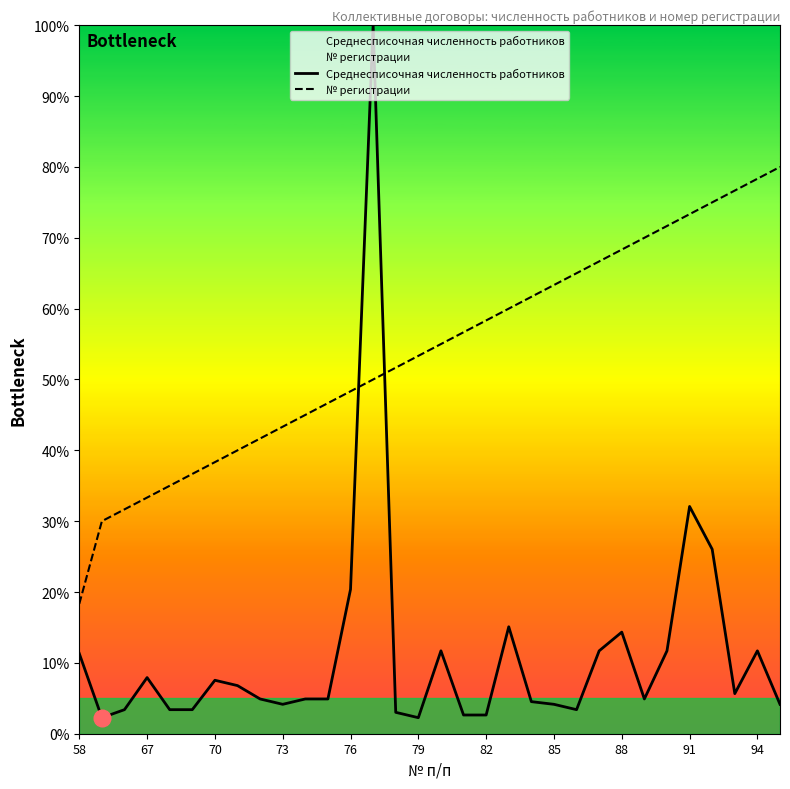

How many interior local valleys does the Среднесписочная численность работников series have?

6